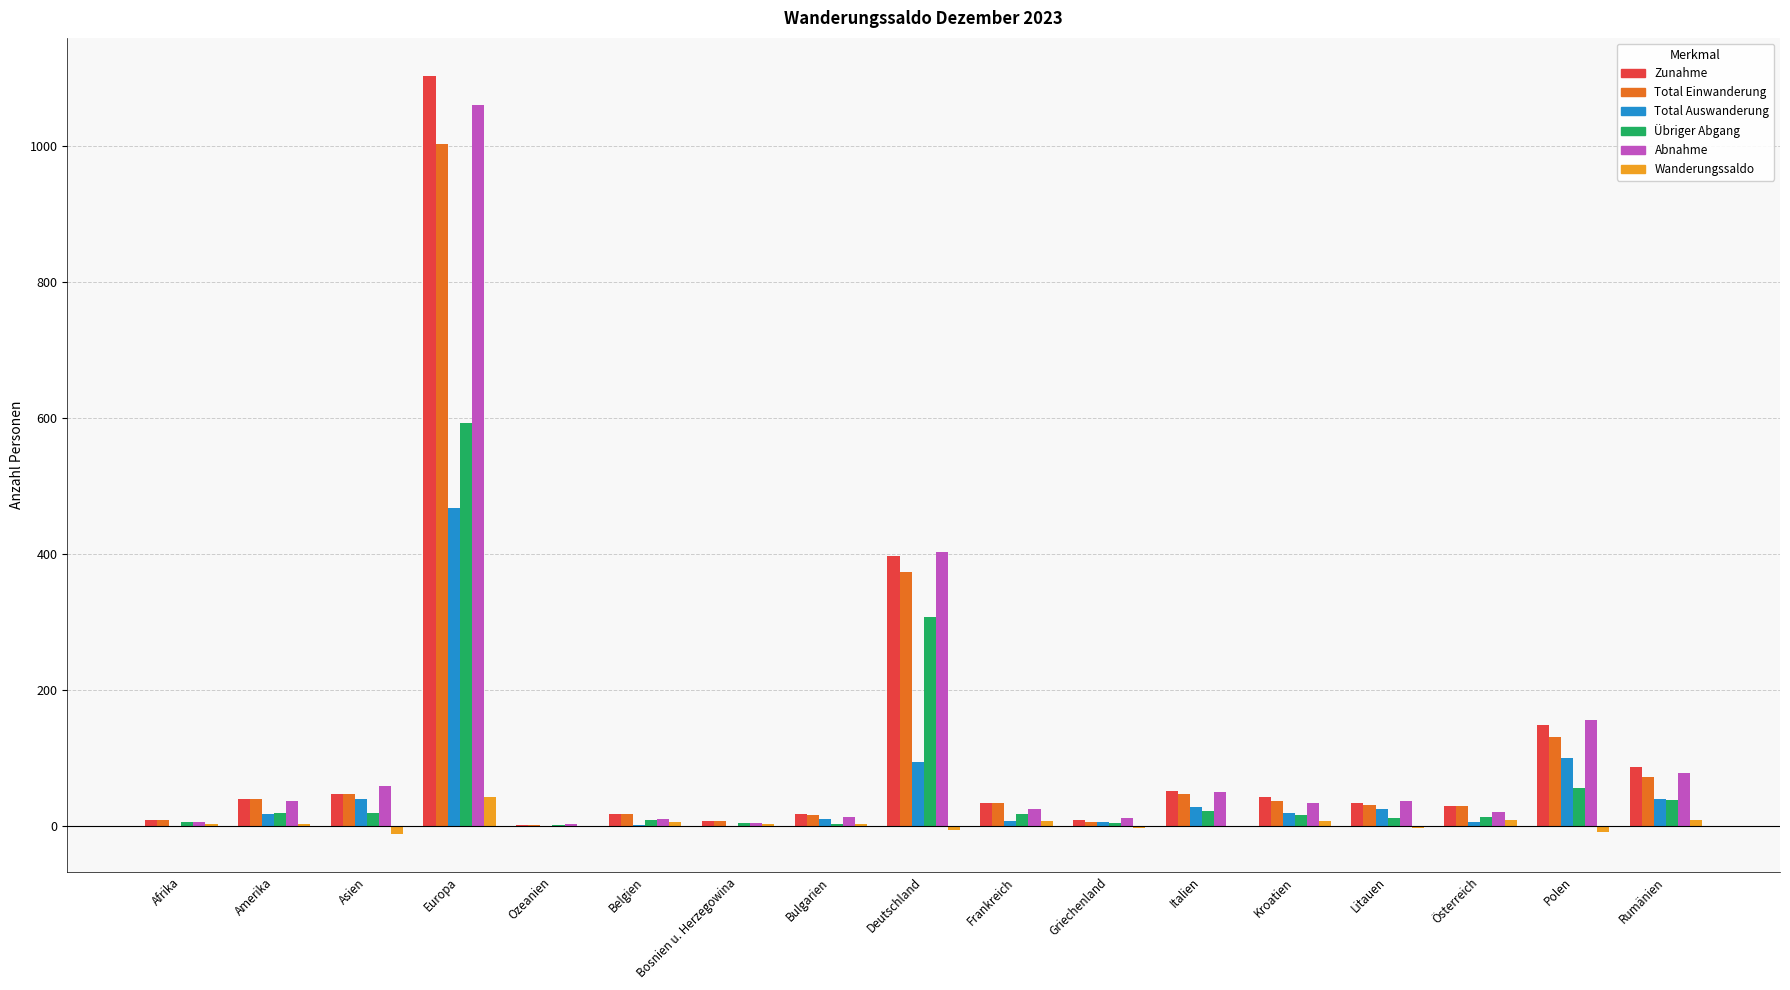

What is the sum of all Übriger Abgang values?

1148